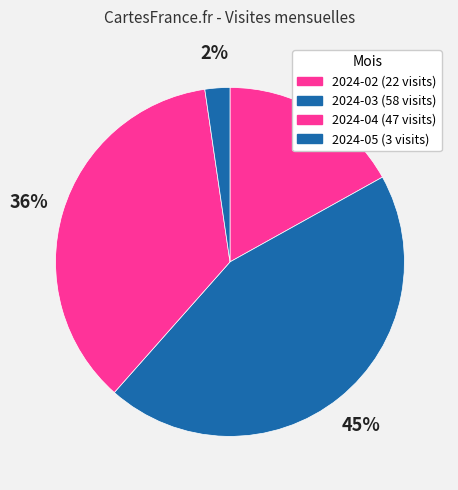

The 2024-03 slice represents 39% of the pie. True or false?

False